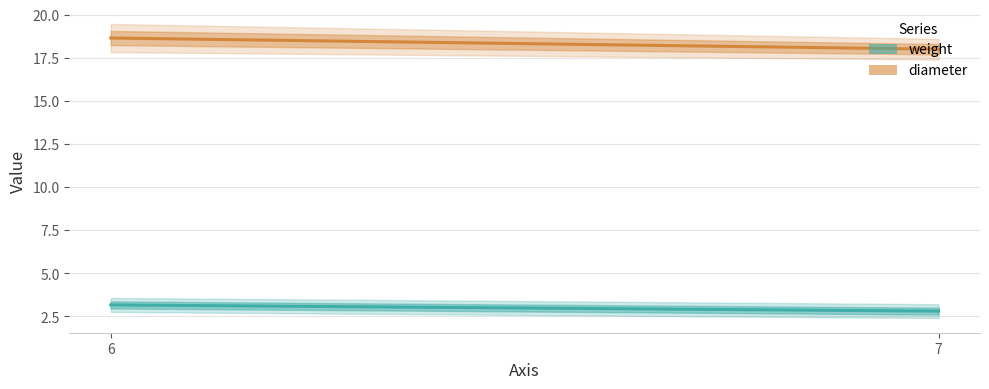

Is the value of diameter at 6 greater than the value of weight at 7?

Yes